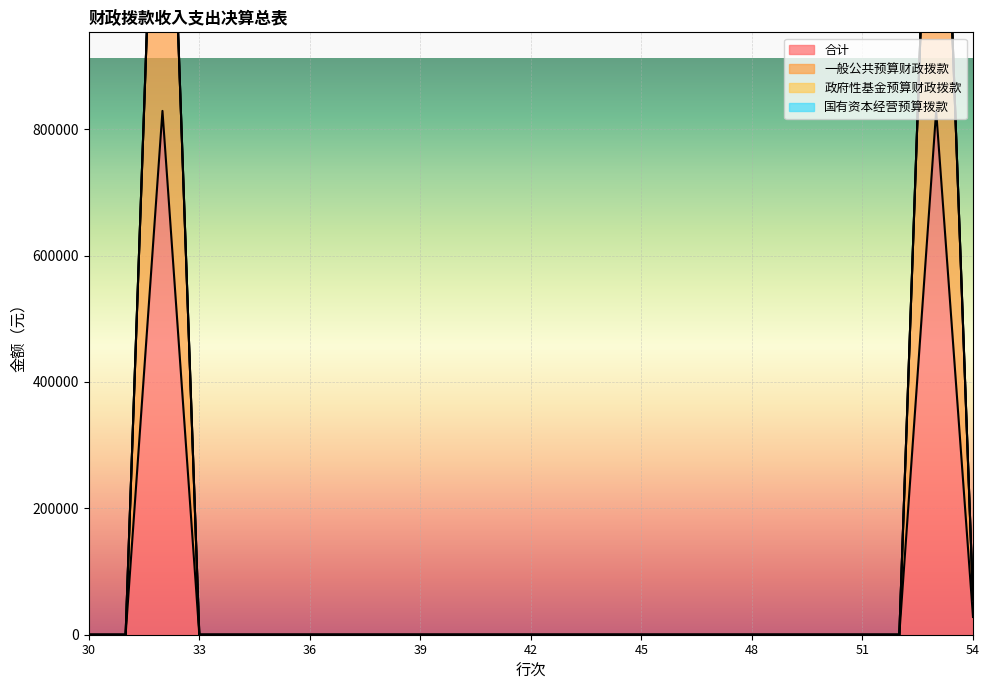

Which series has the largest total across all categories?

一般公共预算财政拨款